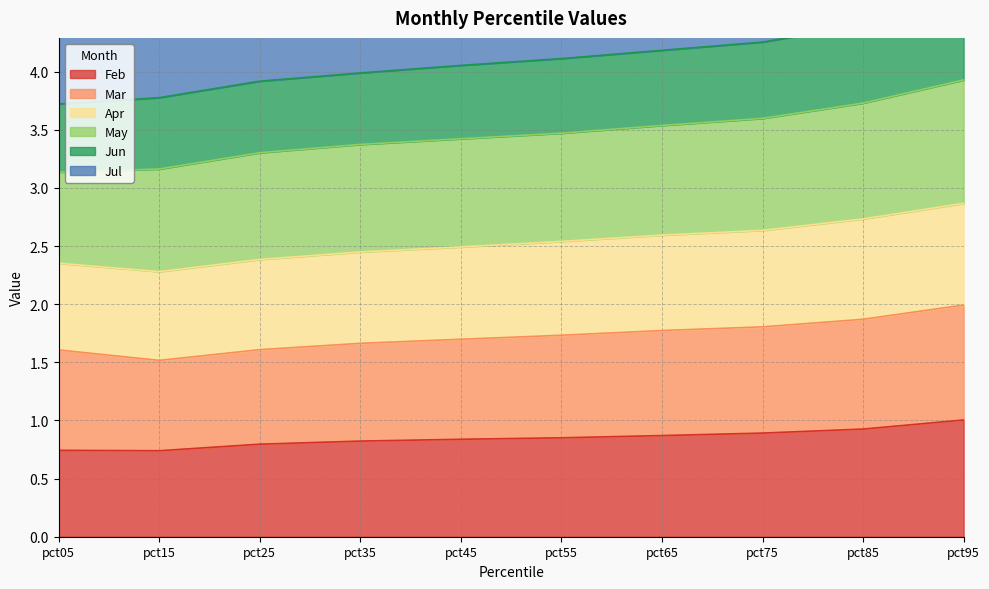

True or false: Jul and Apr intersect in this chart.

False